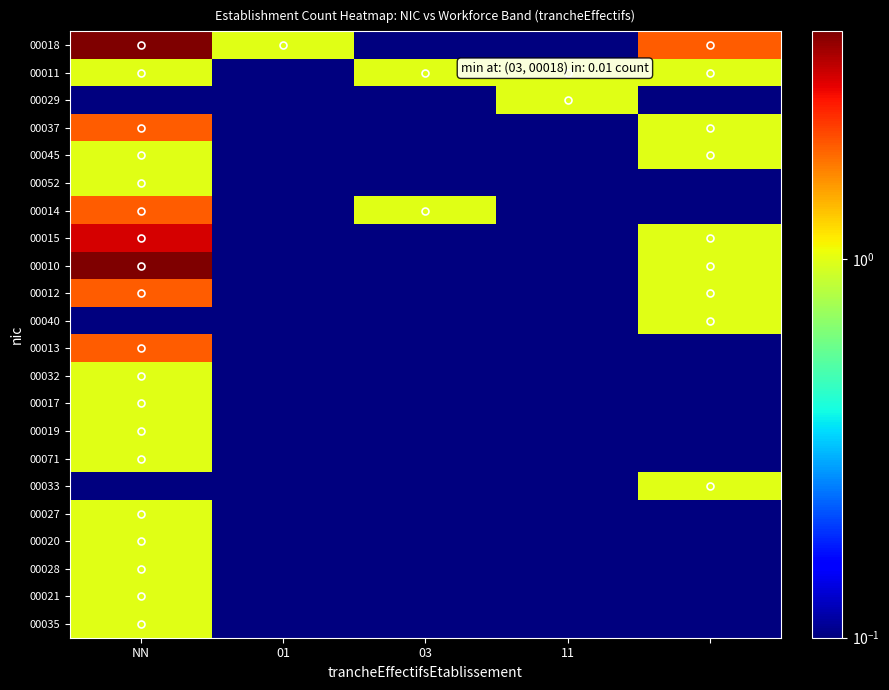

Which series has the largest total across all categories?

00018